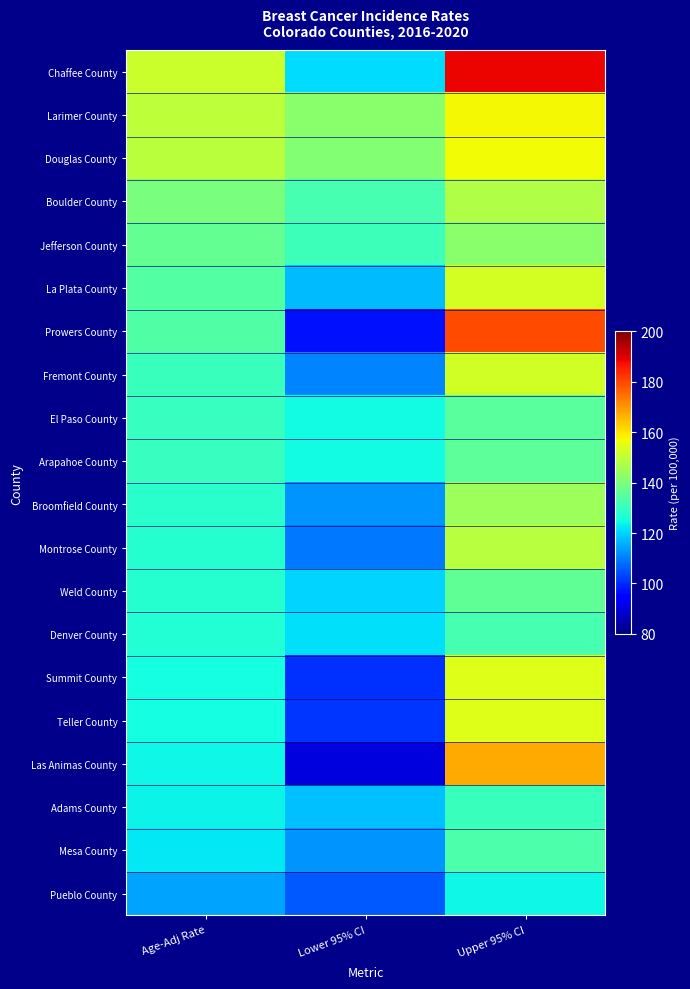

Rank the series by their maximum value, from lowest to highest.

Pueblo County, Adams County, Denver County, Mesa County, El Paso County, Arapahoe County, Weld County, Jefferson County, Broomfield County, Boulder County, Montrose County, Fremont County, La Plata County, Teller County, Summit County, Douglas County, Larimer County, Las Animas County, Prowers County, Chaffee County